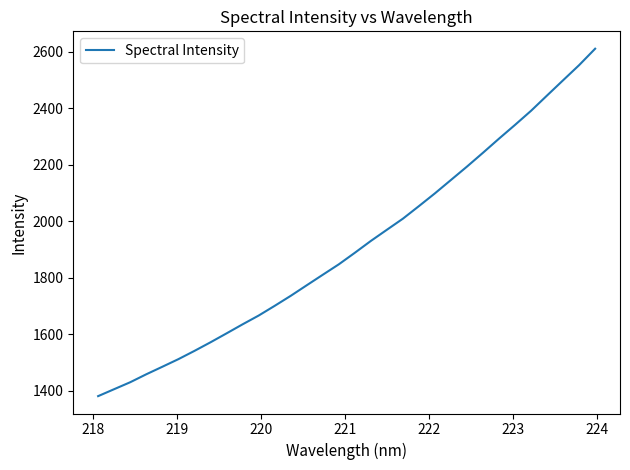

What is the smallest value displayed?

1380.1